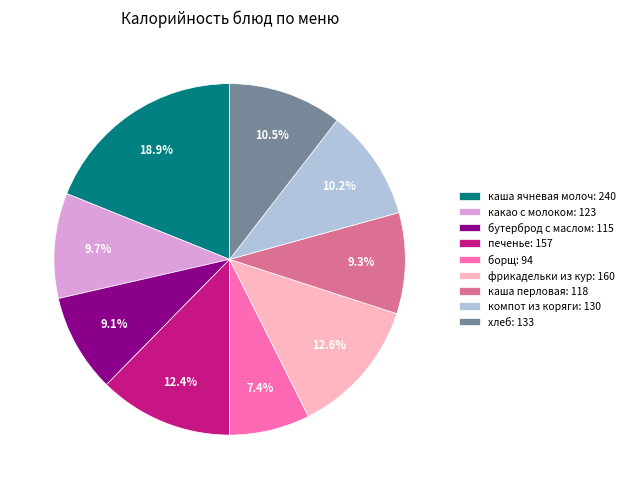

To the nearest percent, what is the combined percentage of борщ and хлеб?

18%